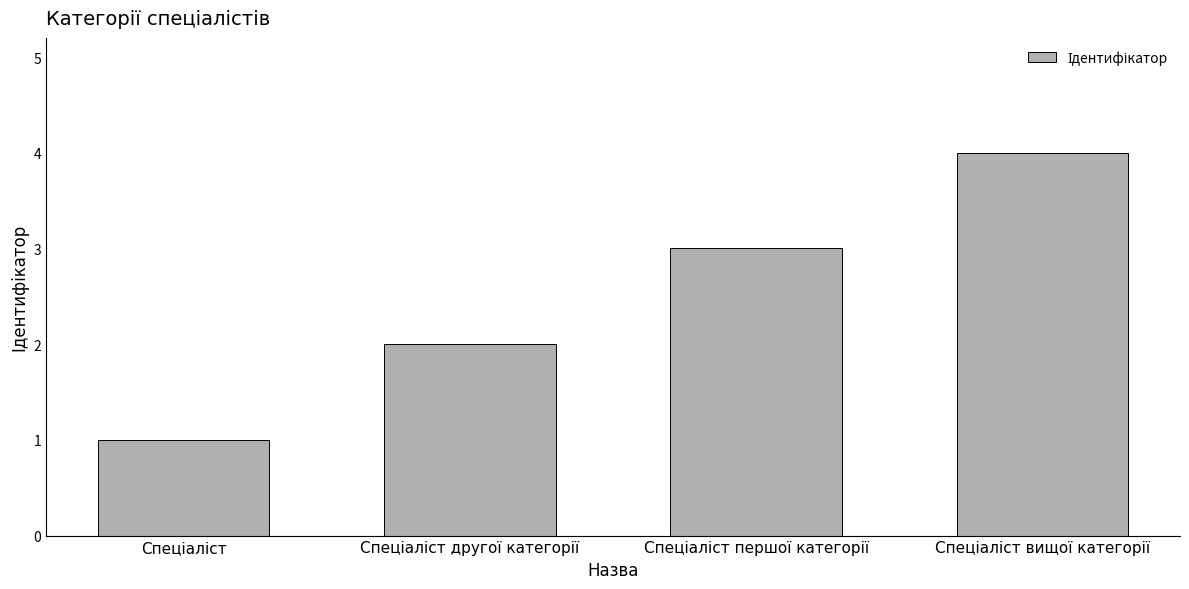

What is the greatest value displayed?

4